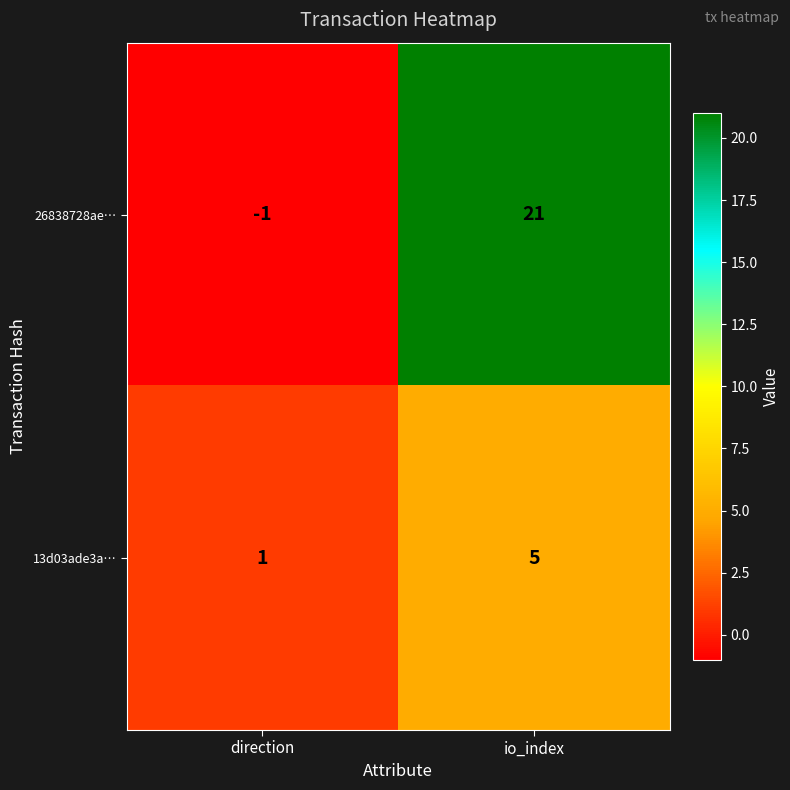

Which series has the largest total across all categories?

26838728ae…